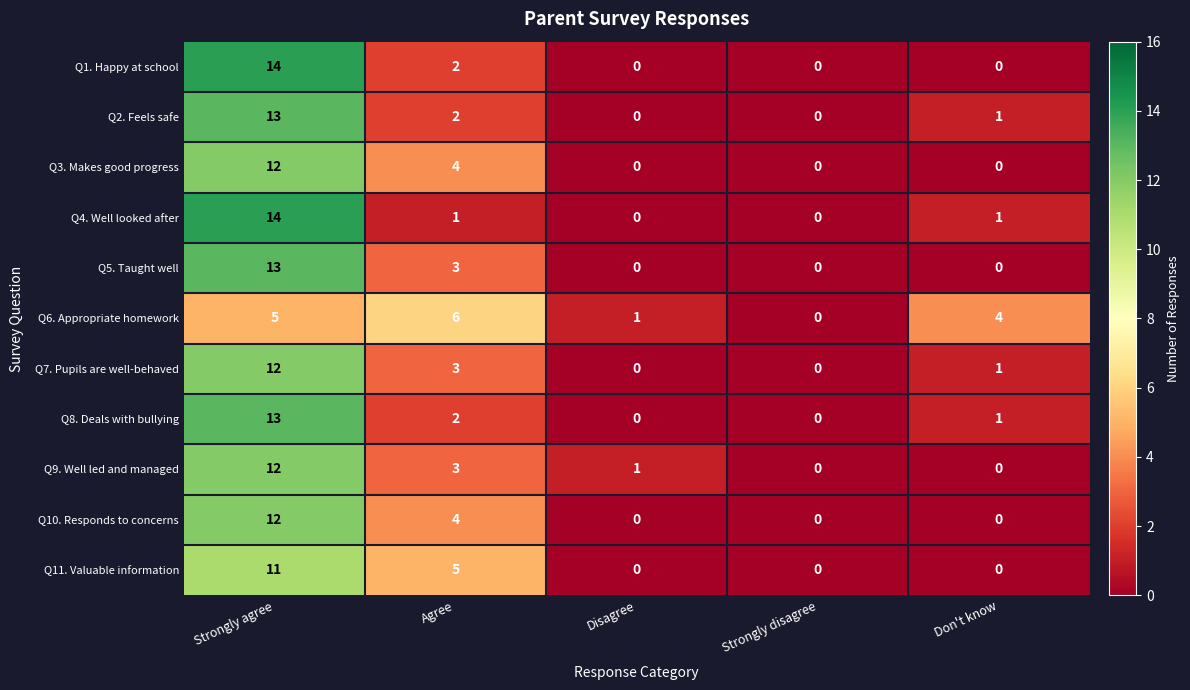

At which category is the sum across all series the highest?

Strongly agree